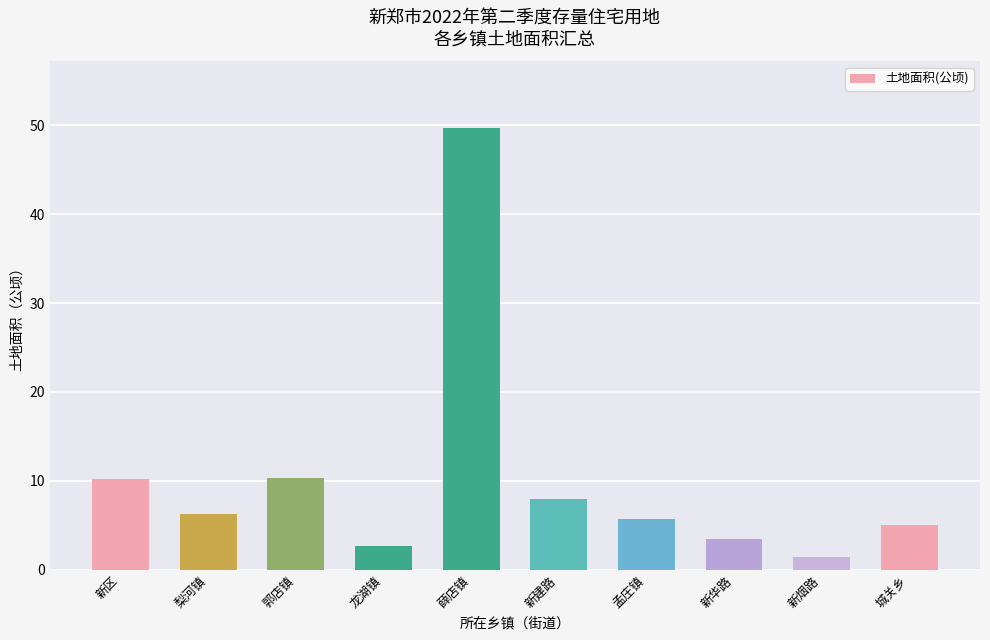

What is the change in value from 新建路 to 城关乡?

-2.9